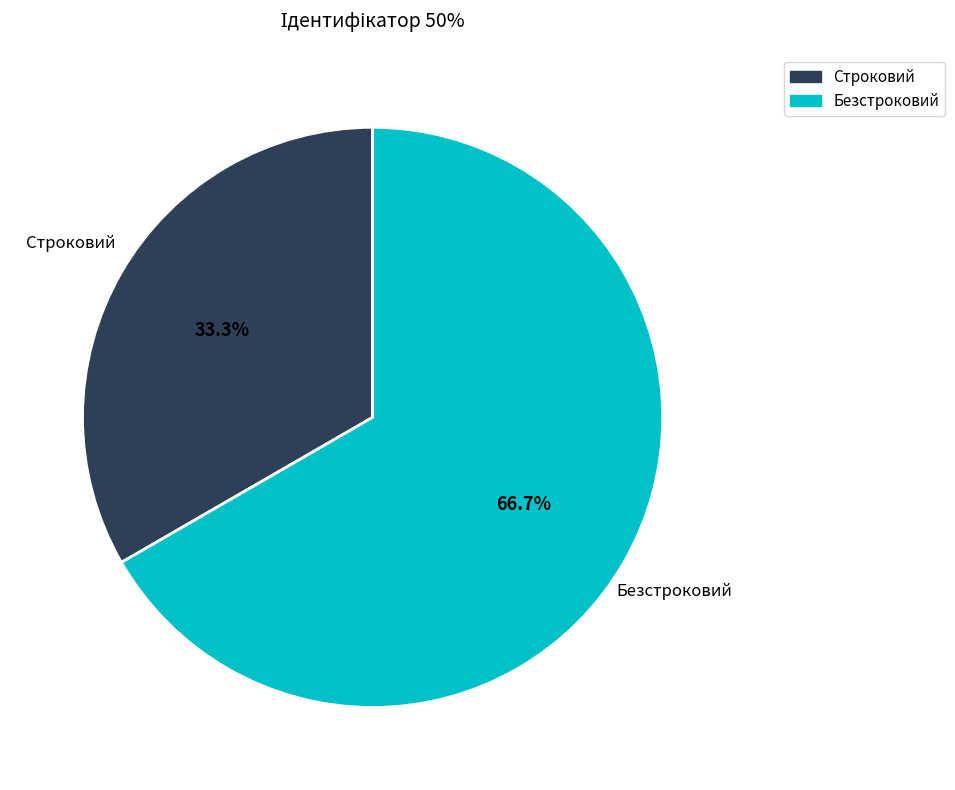

How many slices are in this pie chart?

2